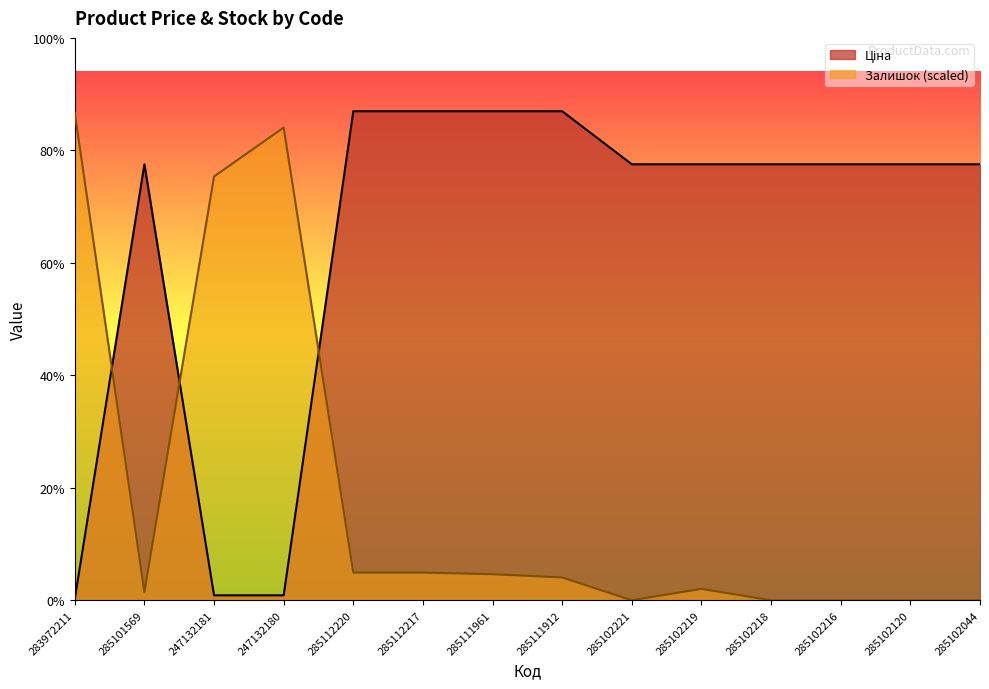

Where is the first local minimum for Залишок?

285101569